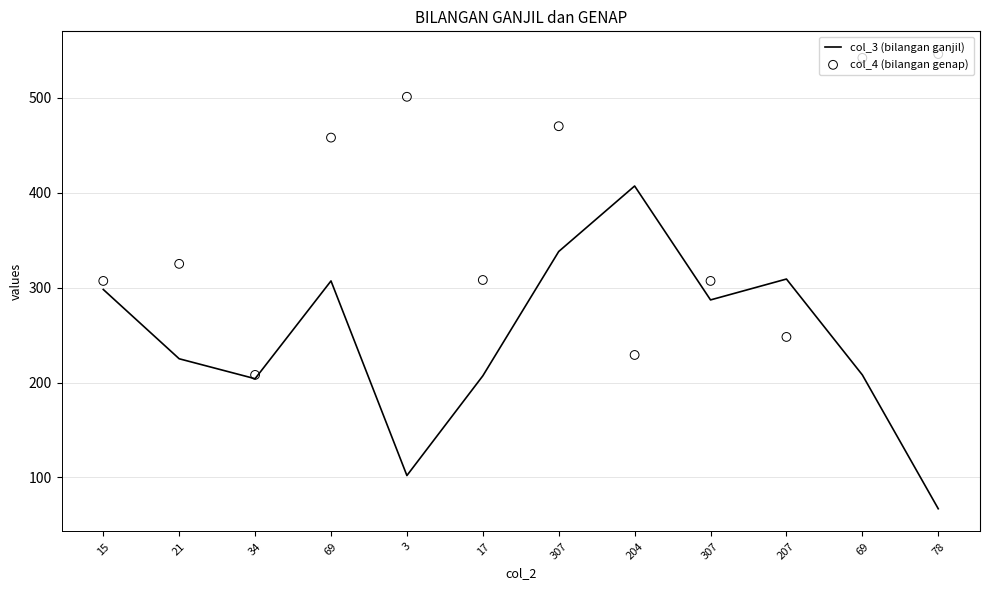

What are all the series names shown in the legend?

col_3 (bilangan ganjil), col_4 (bilangan genap)